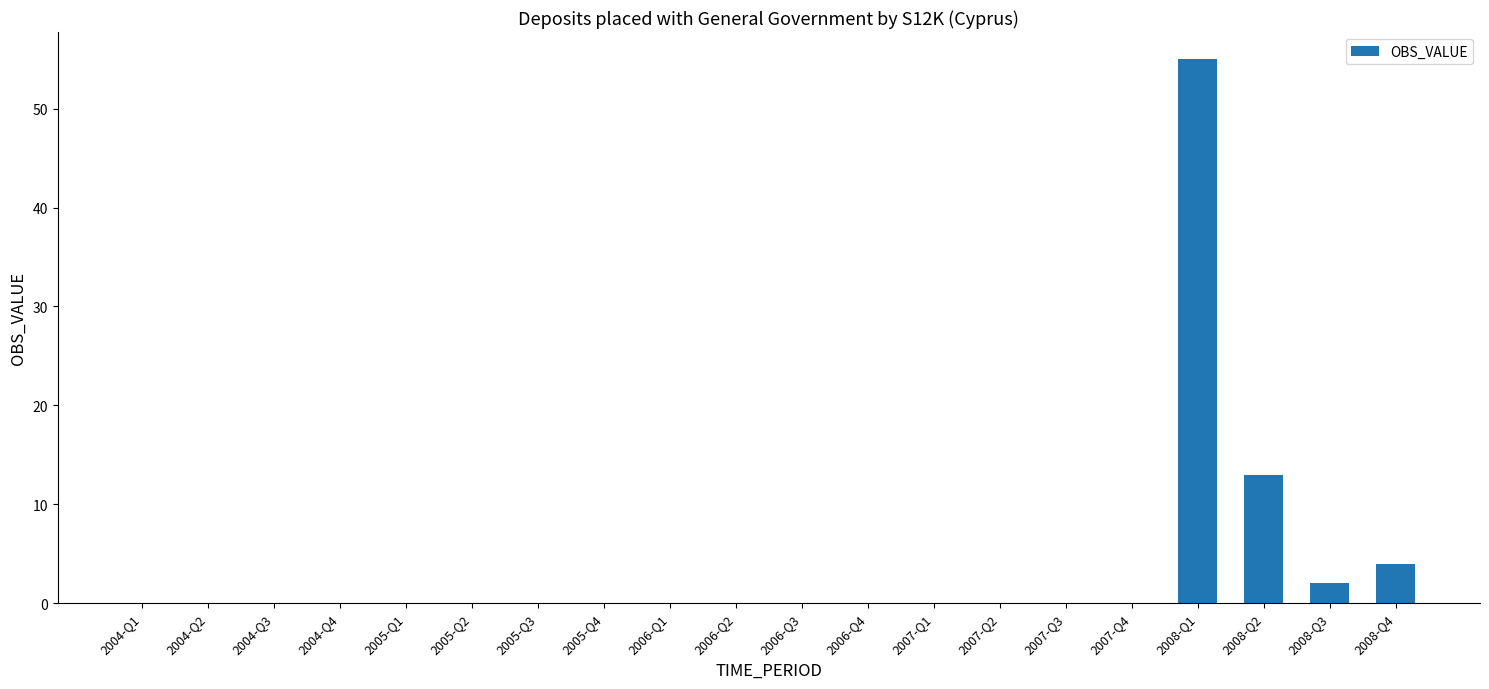

The value at 2007-Q1 is 0. True or false?

True